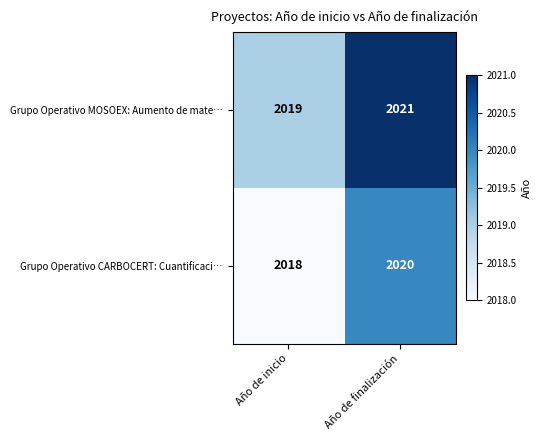

How many series are shown in this chart?

2